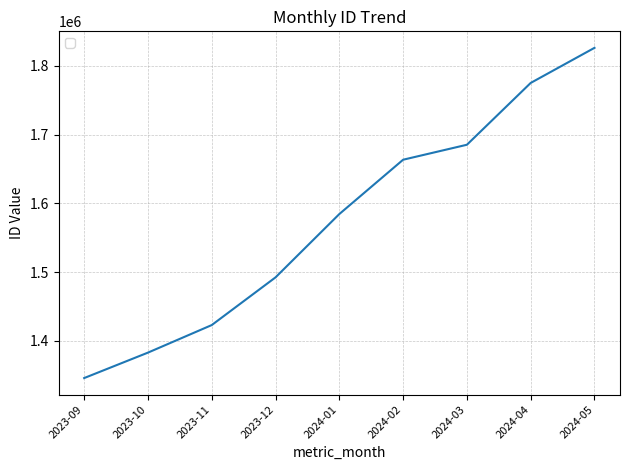

List the labels in order of value, largest first.

2024-05, 2024-04, 2024-03, 2024-02, 2024-01, 2023-12, 2023-11, 2023-10, 2023-09